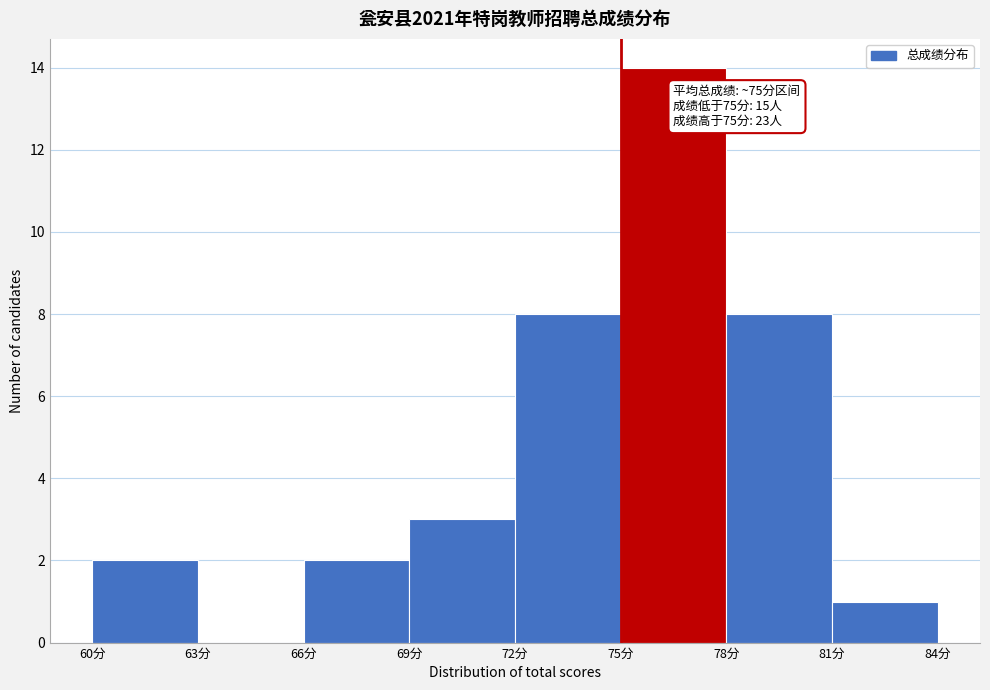

Which range on the x-axis has the tallest bar?

75 to 78